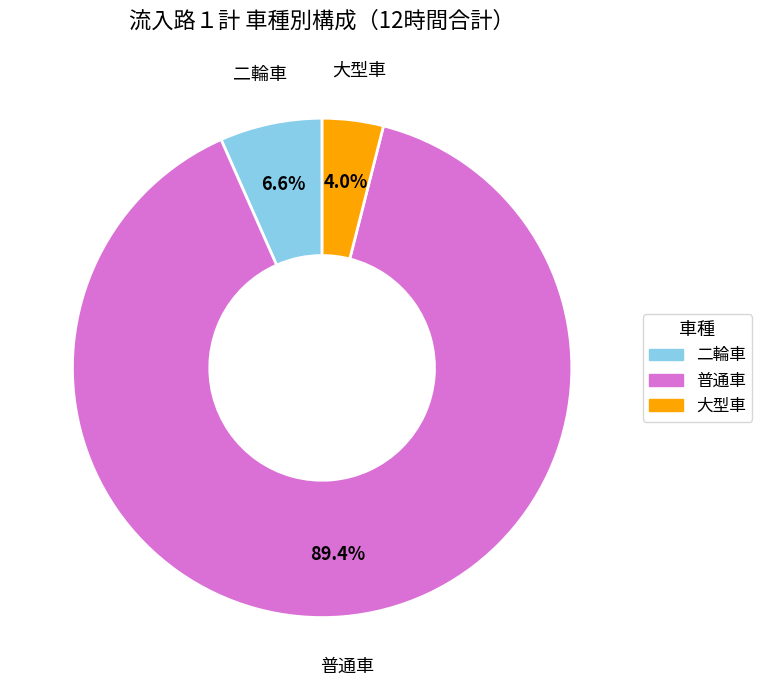

Which category has the biggest portion of the pie?

普通車